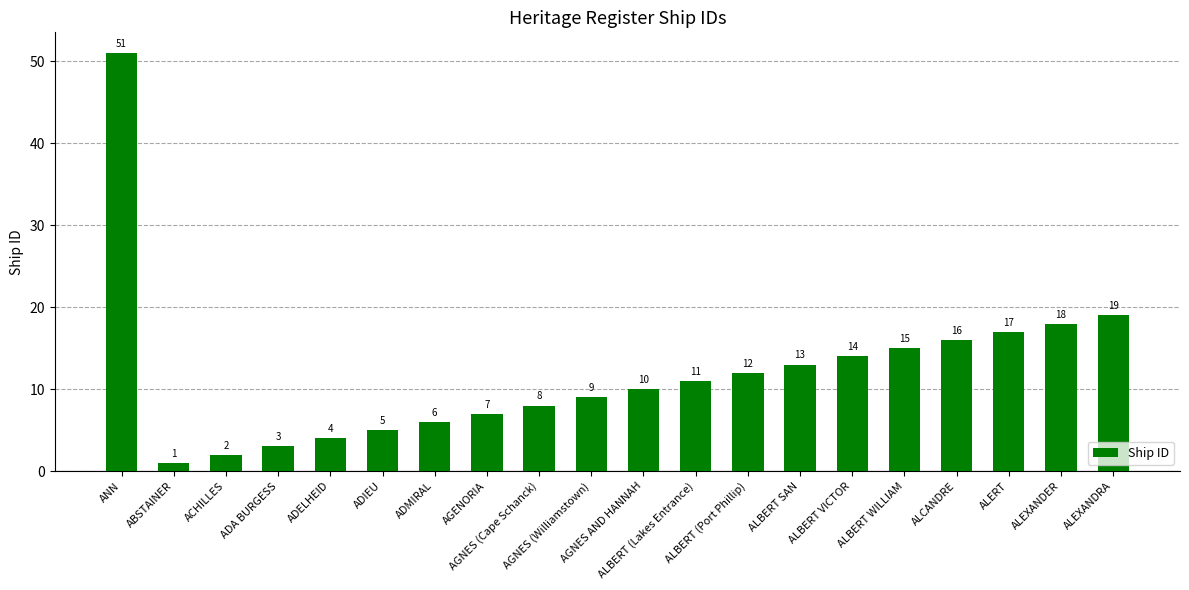

What is the maximum value shown in the chart?

51